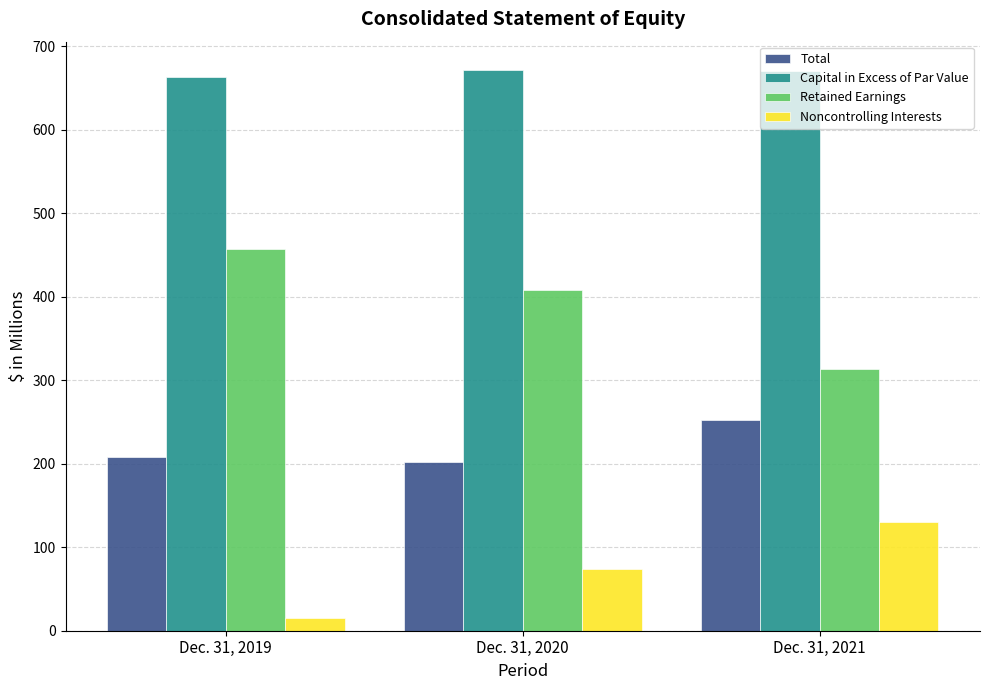

Are the bars grouped side by side (vs. stacked)?

Yes